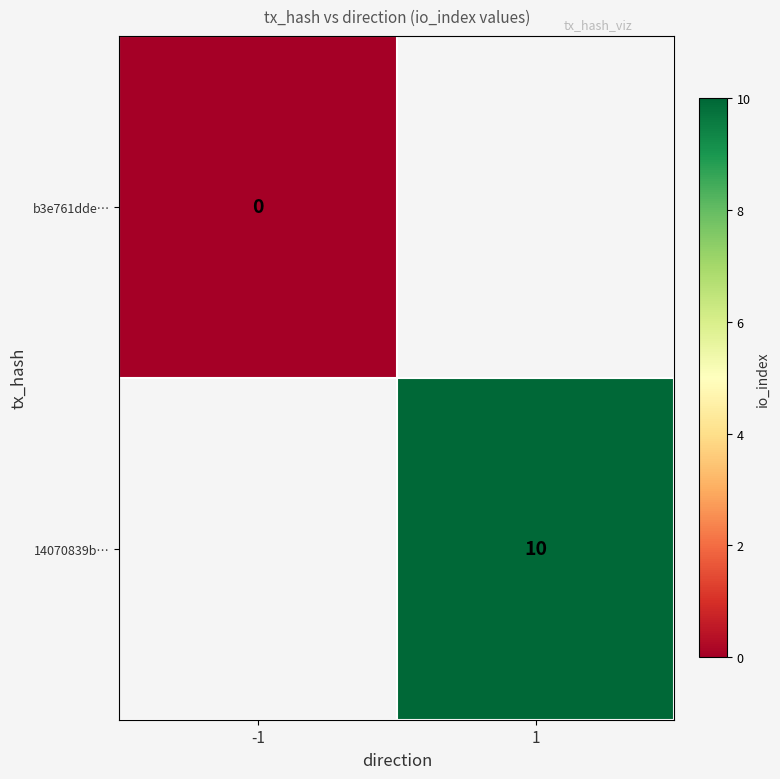

Is it true that 14070839b… equals 10 at 1?

True